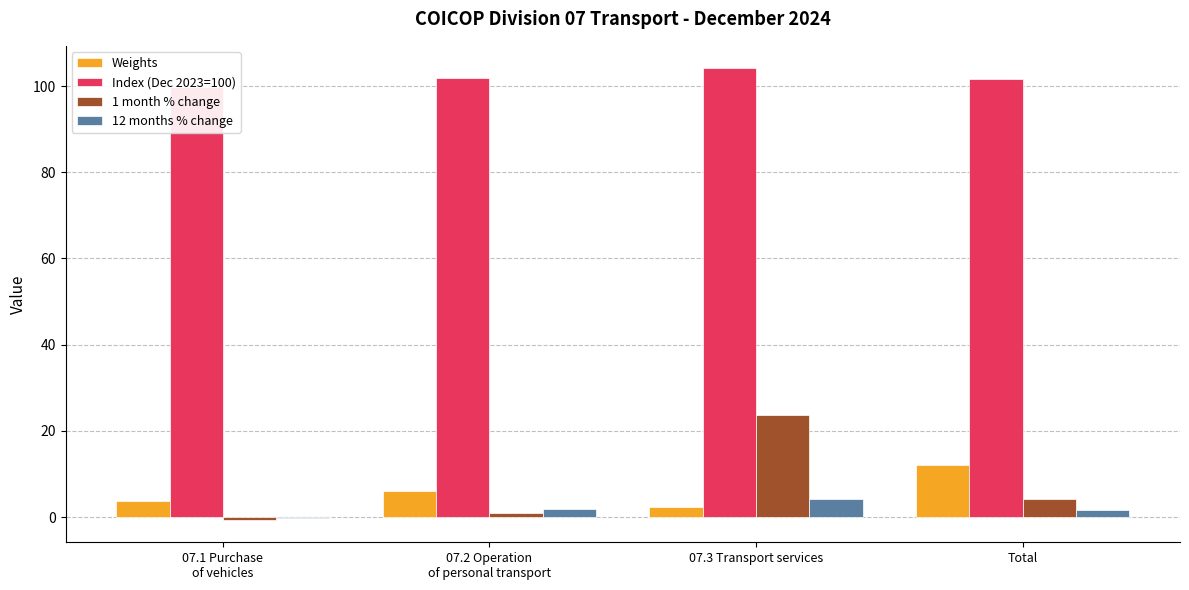

How many distinct data groups are displayed?

4